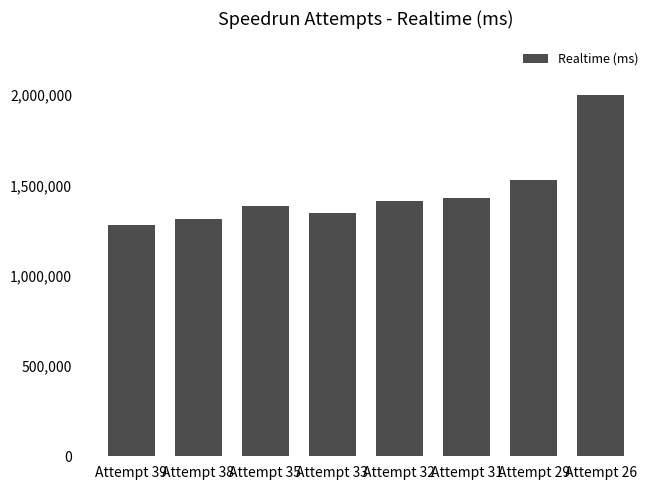

Is it true that the value at Attempt 32 is 1414745?

True